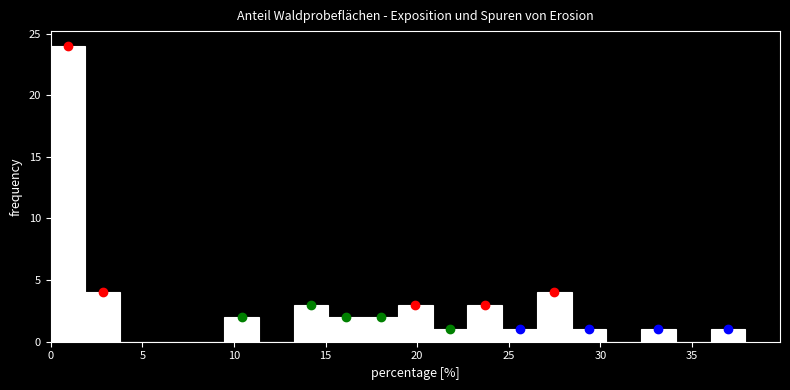

Around what value on the x-axis is the tallest bar? Give the approximate position of its centre, as read against the axis.

1.0